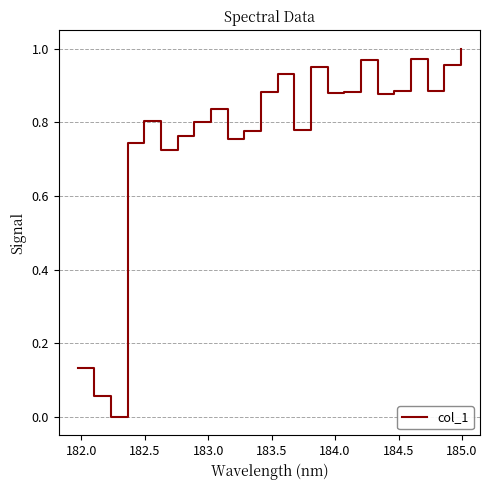

Reading right to left, transcribe all the data shown in this chart.

1.0	1.0	0.9	1.0	0.9	0.9	1.0	0.9	0.9	0.9	0.8	0.9	0.9	0.8	0.8	0.8	0.8	0.8	0.7	0.8	0.7	0.0	0.1	0.1